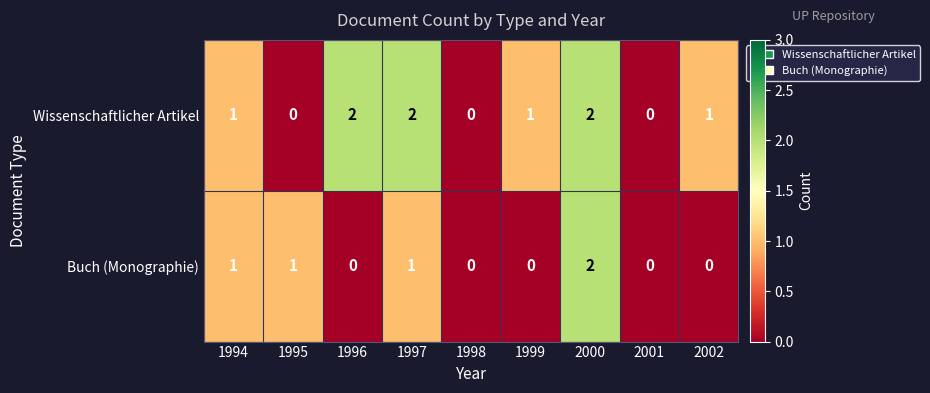

What is the sum of all Wissenschaftlicher Artikel values?

9